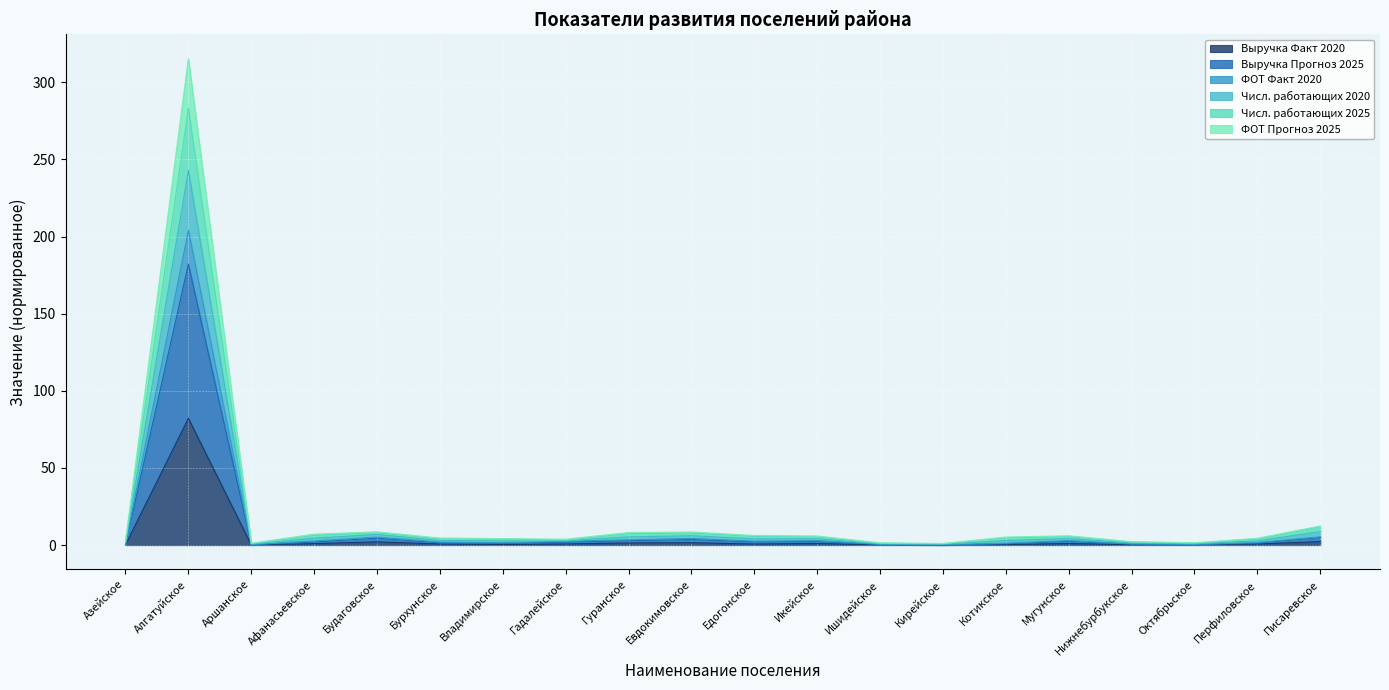

Where is the first local maximum for ФОТ Прогноз 2025?

Алгатуйское